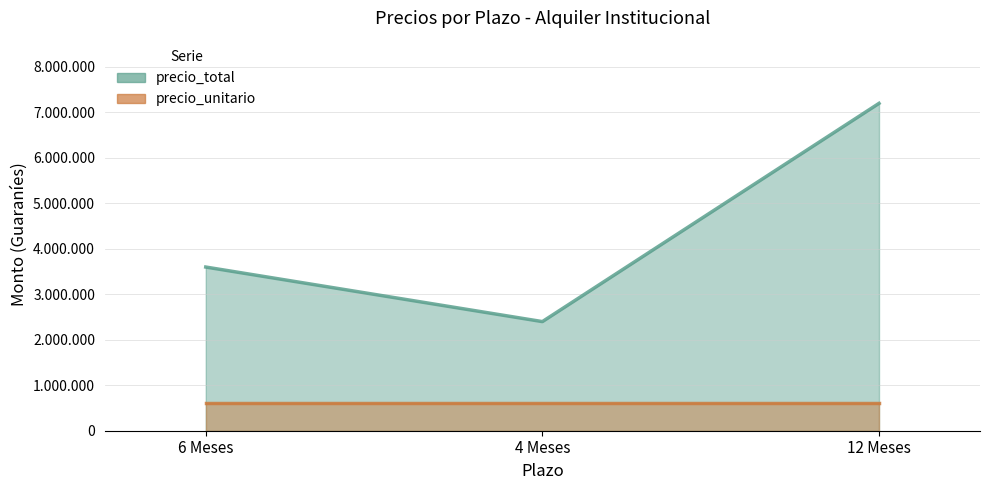

How many precio_total (line) values are between 2400000 and 7200000?

3